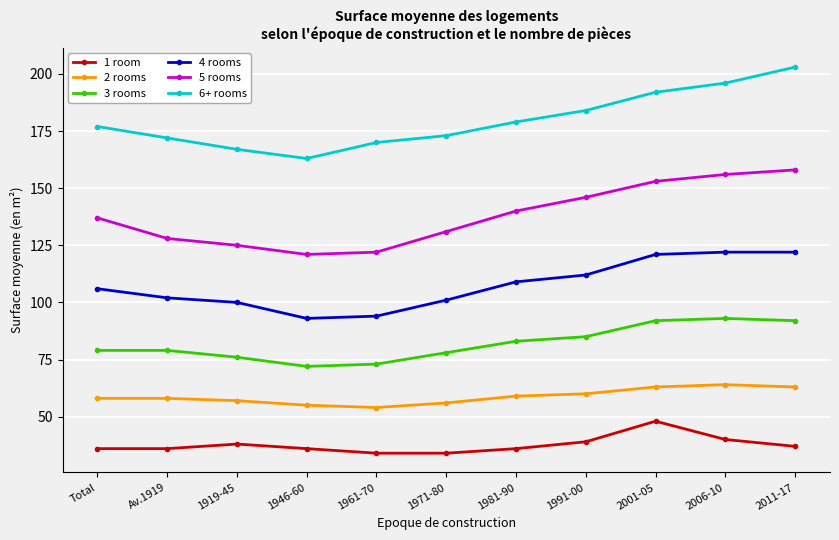

Which series has the widest spread of values?

6+ rooms